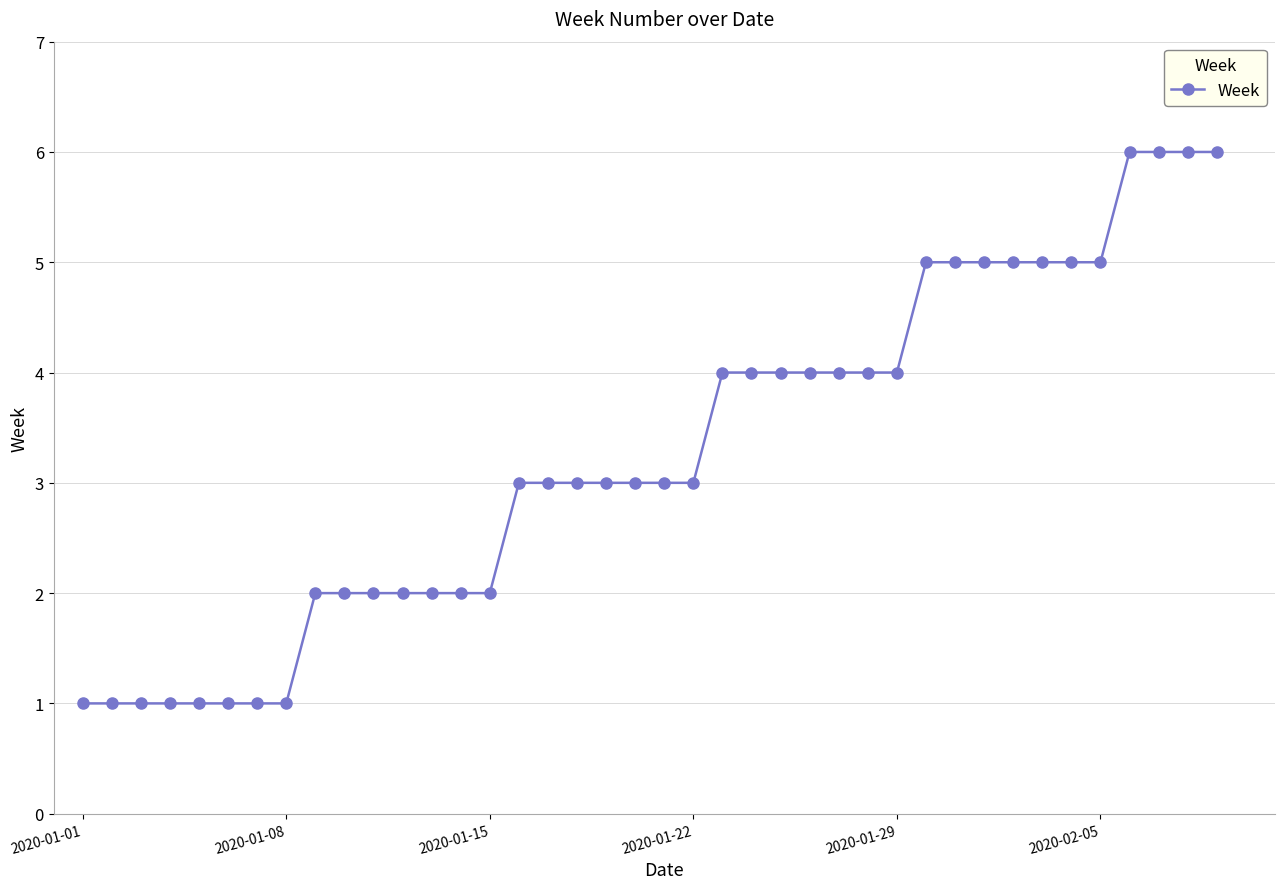

What is the average value?

3